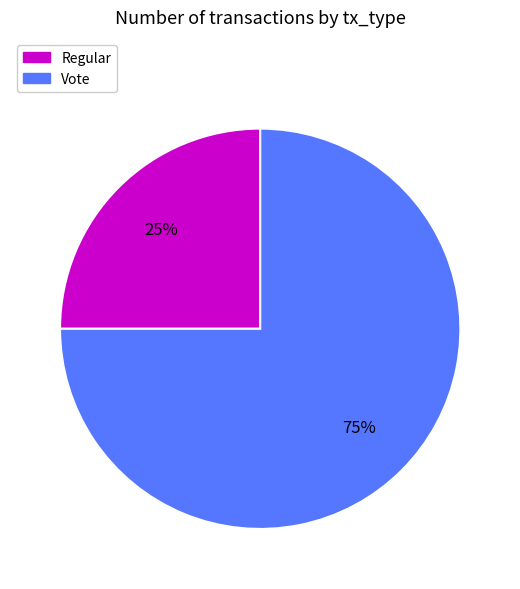

Is it true that Vote is 75% of the pie?

True